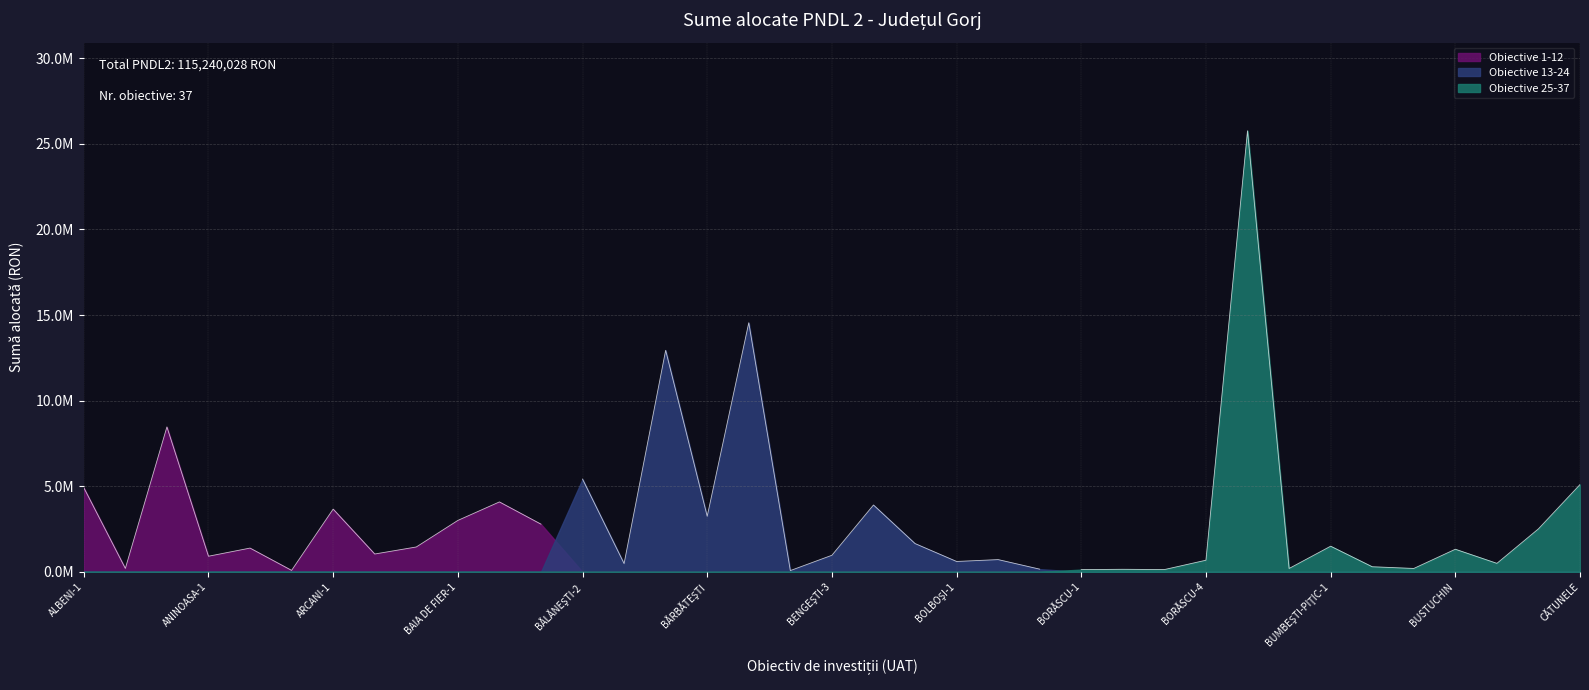

What is the minimum value shown in the chart?

76000.0